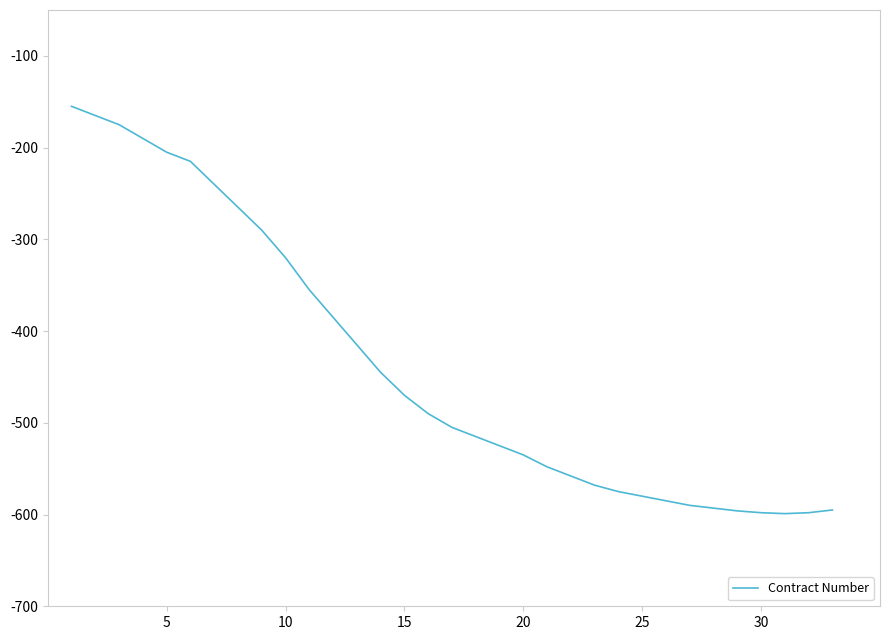

What is the smallest value displayed?

-599